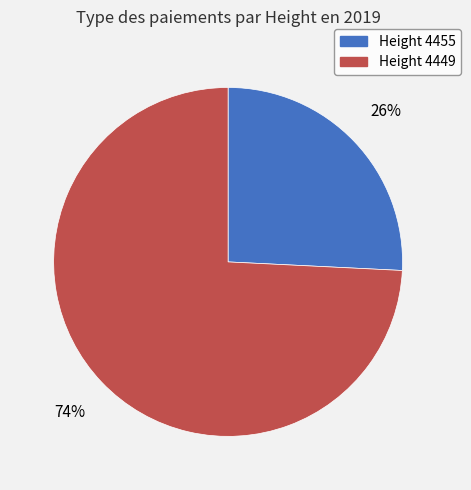

To the nearest percent, what is the average slice percentage?

50%